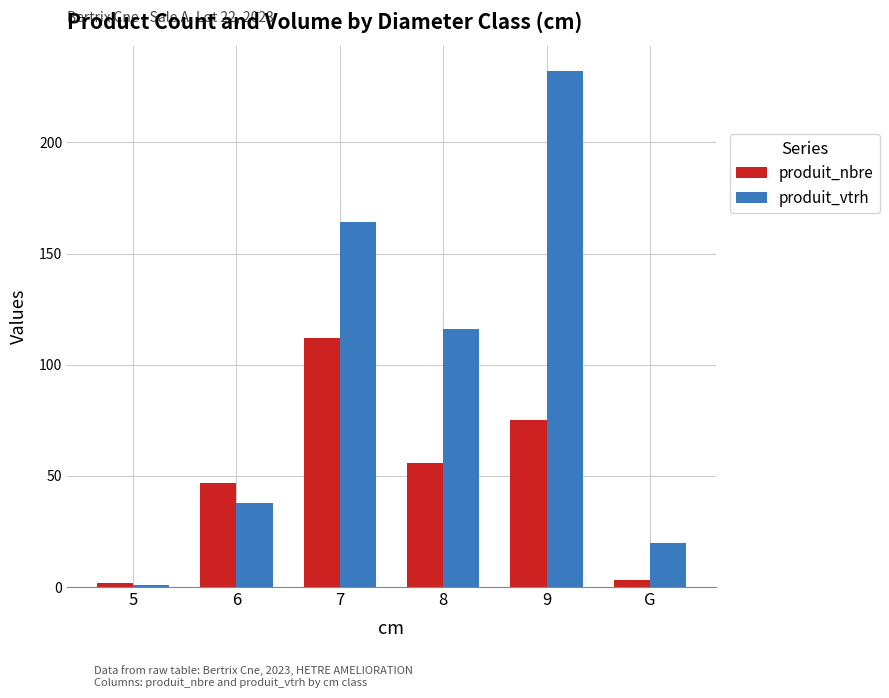

List the labels in order of produit_vtrh value, largest first.

9, 7, 8, 6, G, 5